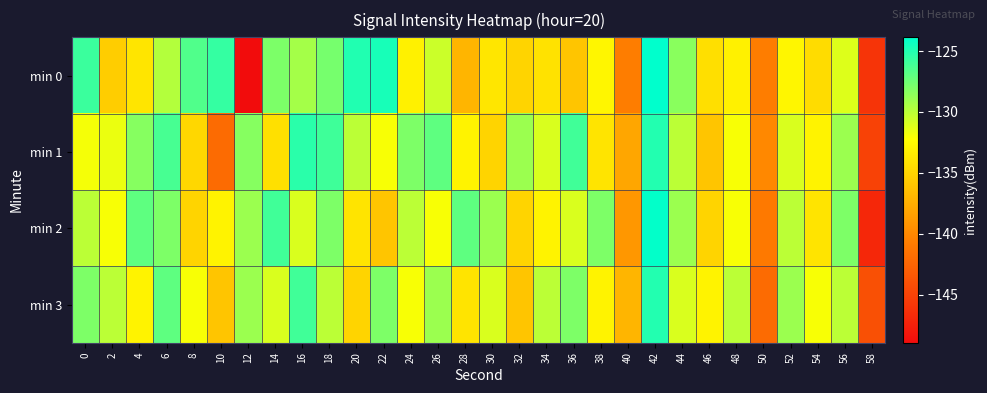

What is the spread (max minus min) of values at 52?

3.8